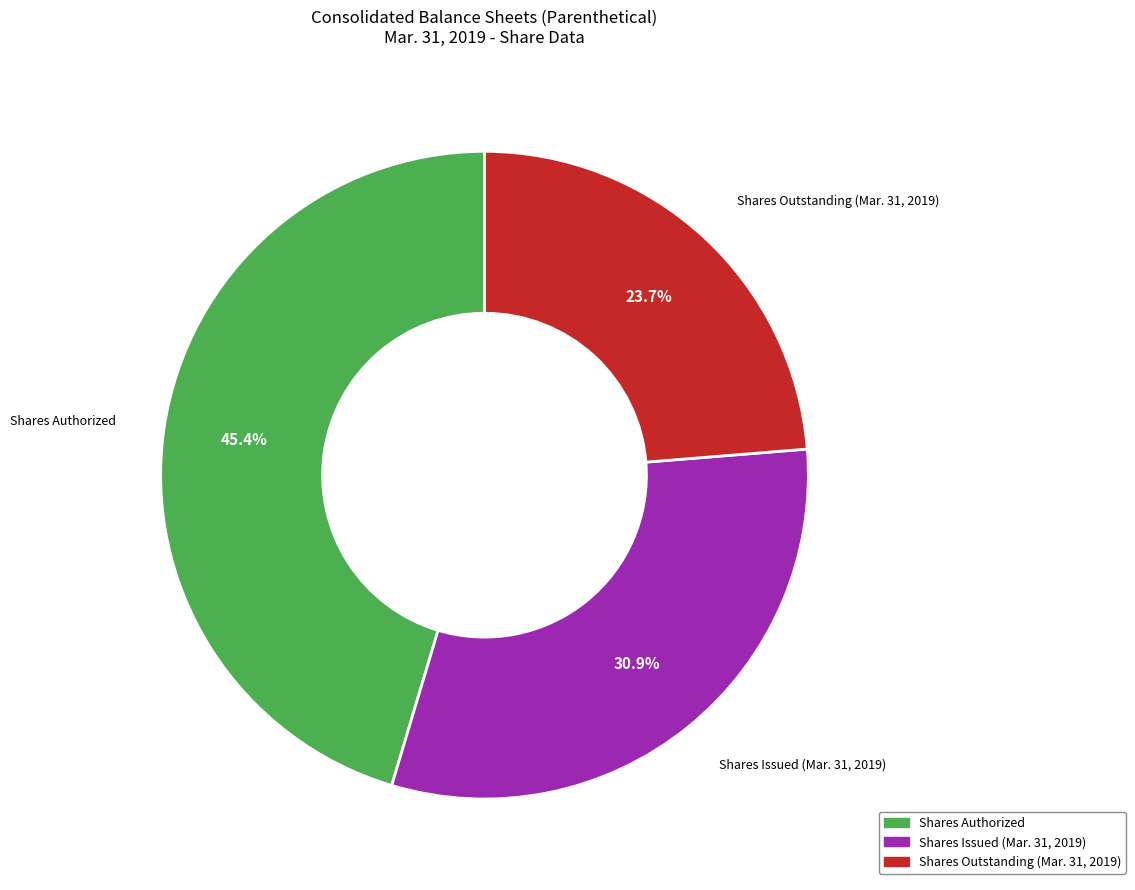

What percentage is NOT represented by Shares Authorized?

54.6%